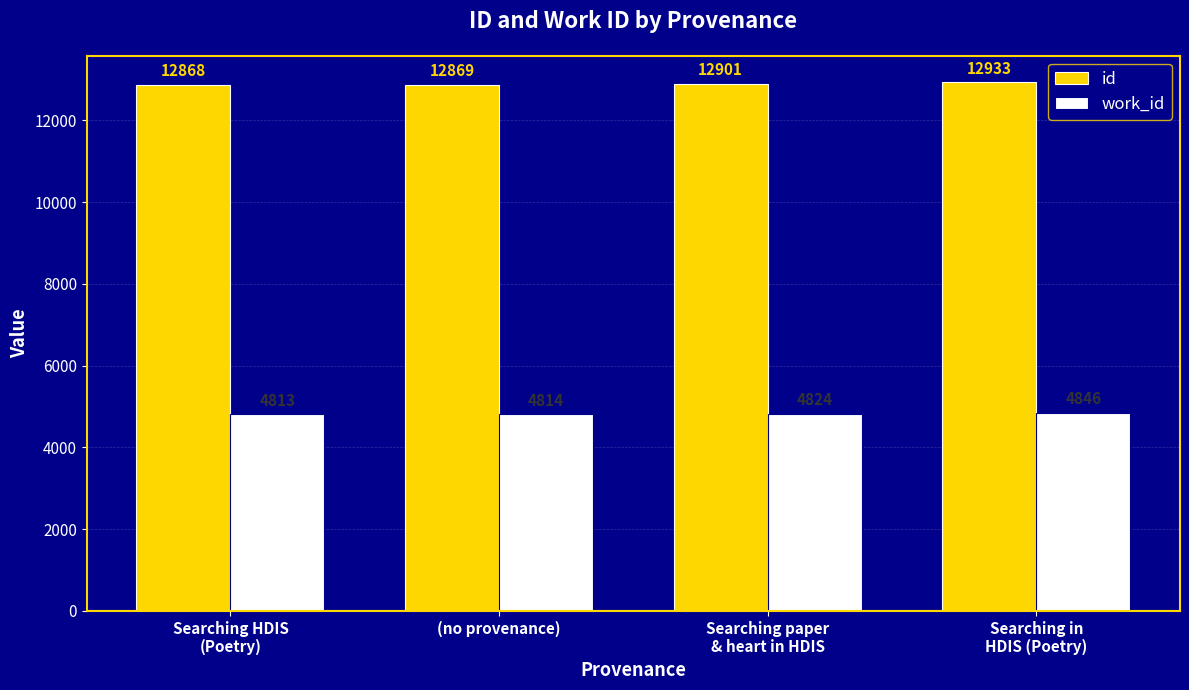

What is the difference between the maximum and second lowest values in the id series?

64